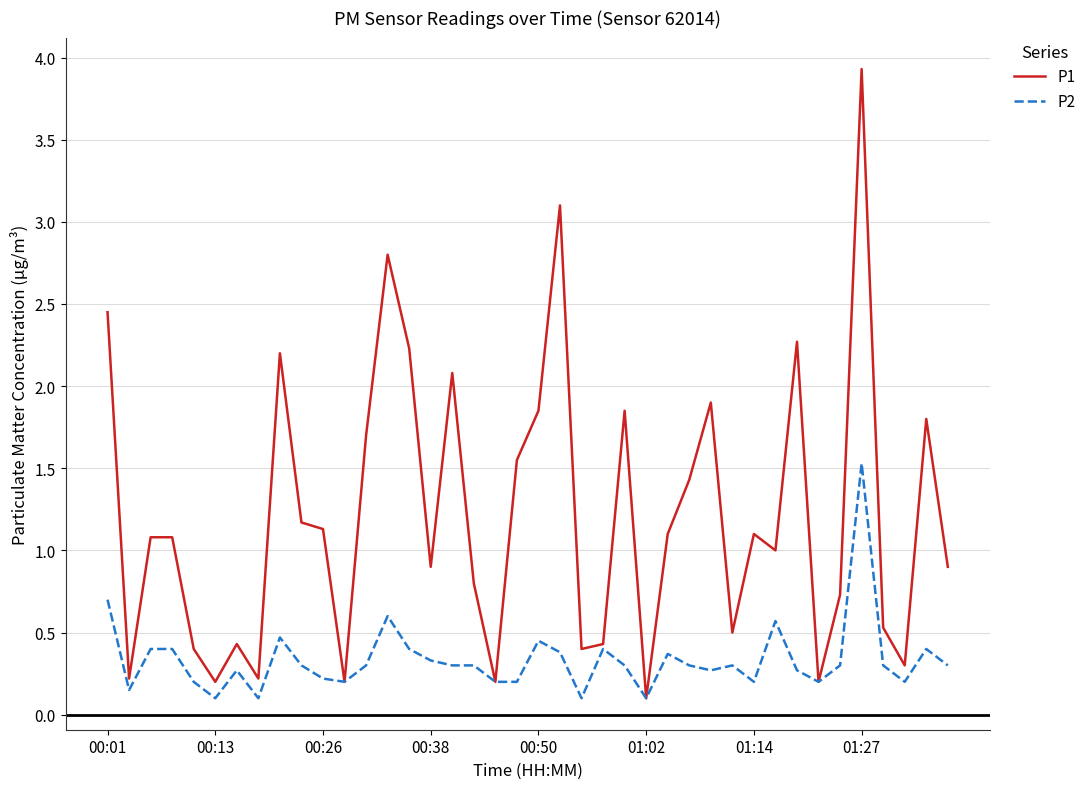

List the series in order of their overall mean, highest first.

P1, P2